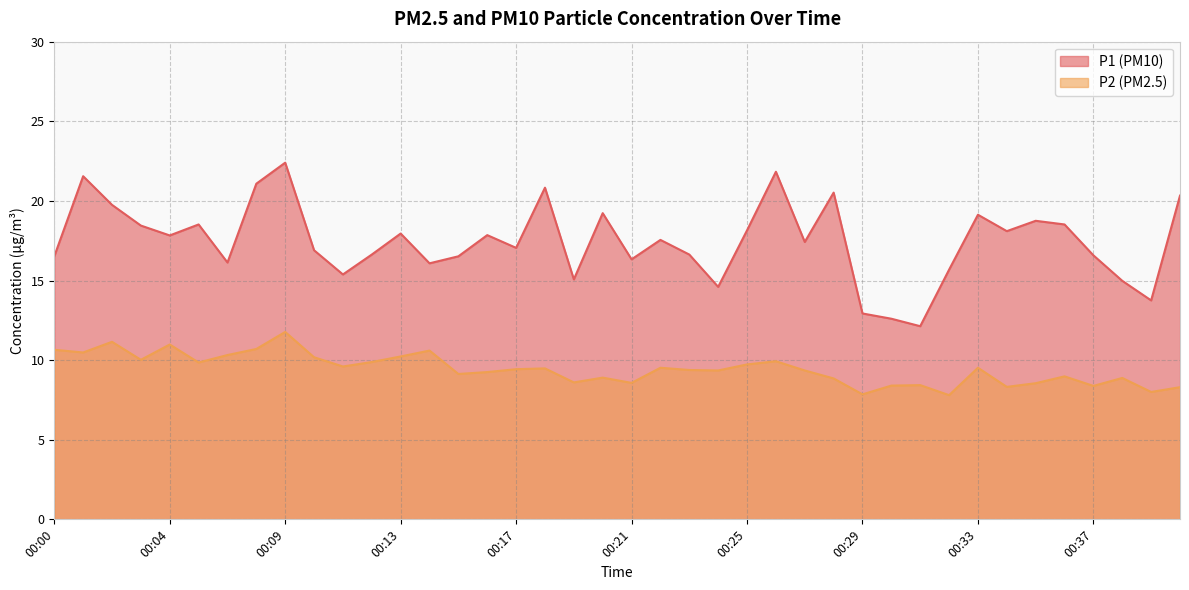

What is the difference between the maximum and minimum values in the P1 series?

10.3